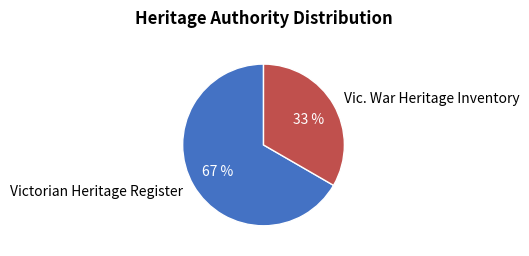

Approximately how many times larger is the value at Victorian Heritage Register compared to Vic. War Heritage Inventory?

2.0